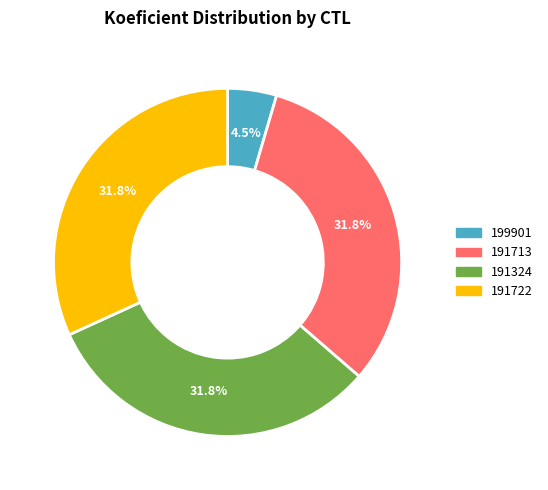

Which has a higher value, 191324 or 199901?

191324